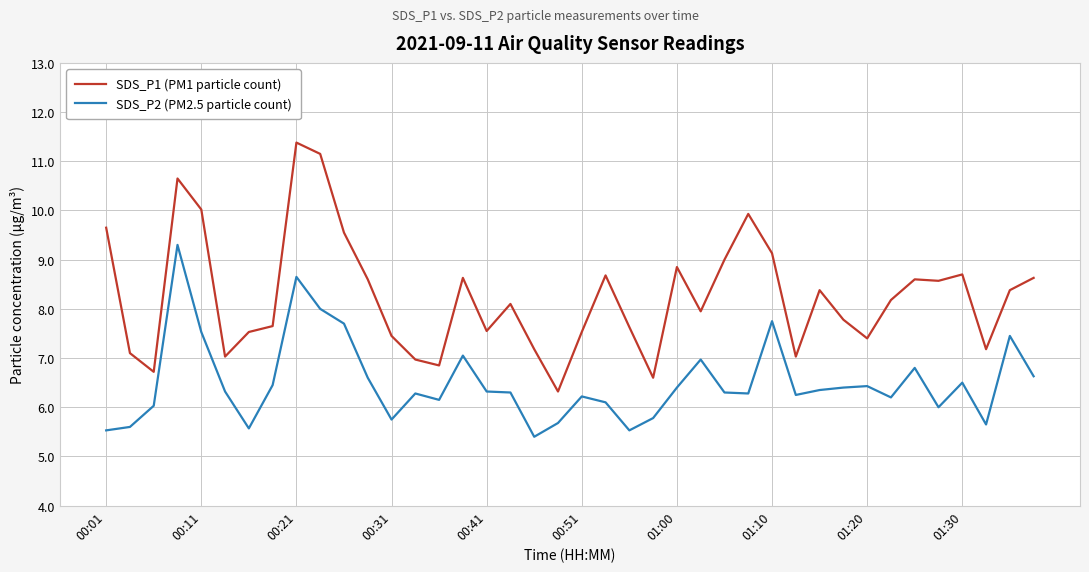

What is the difference between the maximum and minimum values in the SDS_P1 (PM1 particle count) series?

5.1